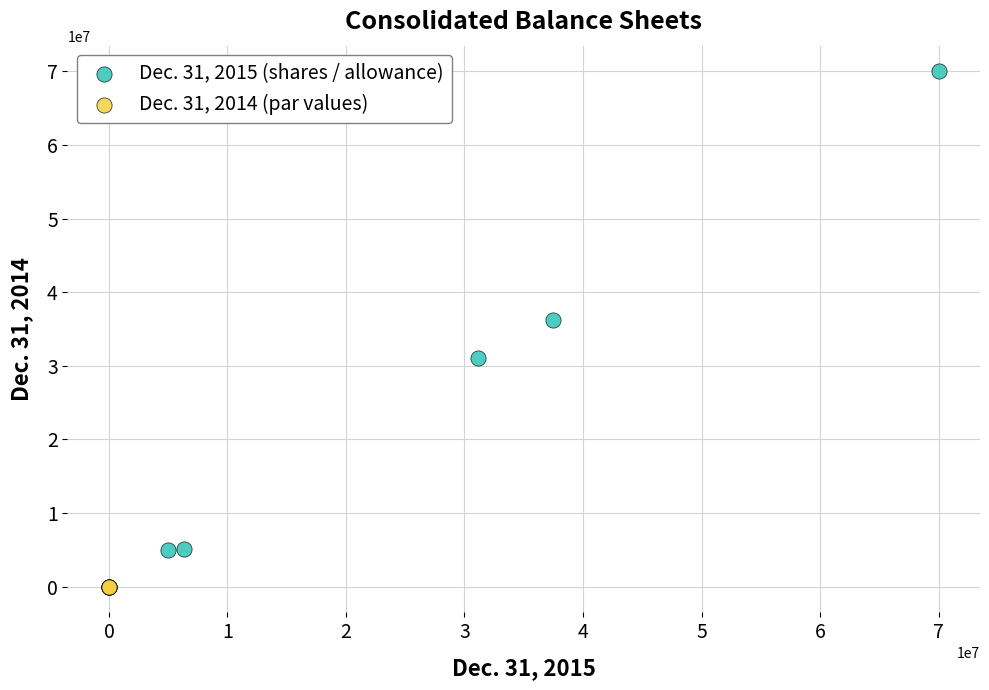

Which series contains the highest Y value?

Dec. 31, 2015 (shares / allowance)